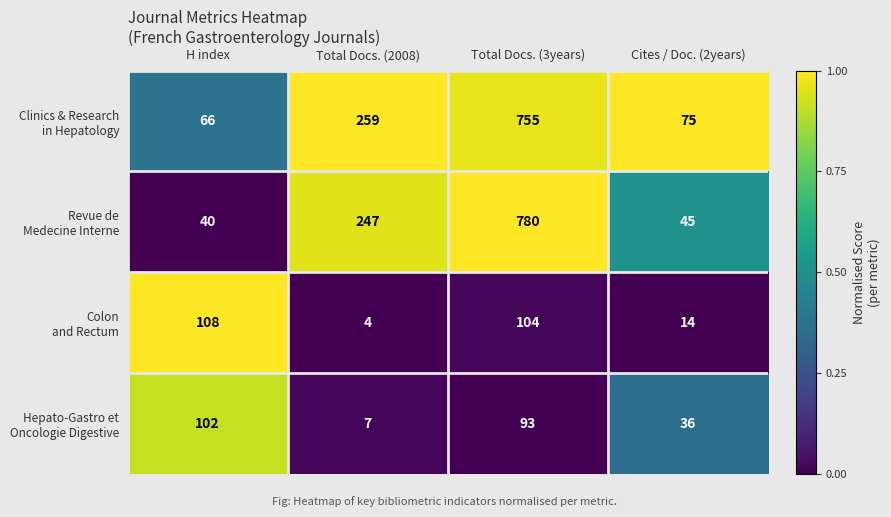

What is the spread (max minus min) of values at H index?

68